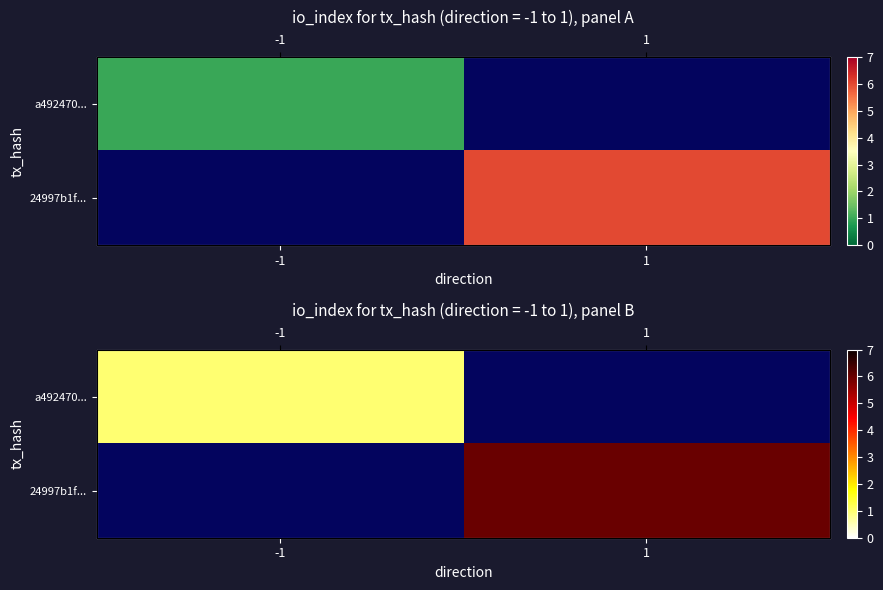

What is the smallest value displayed?

1.0